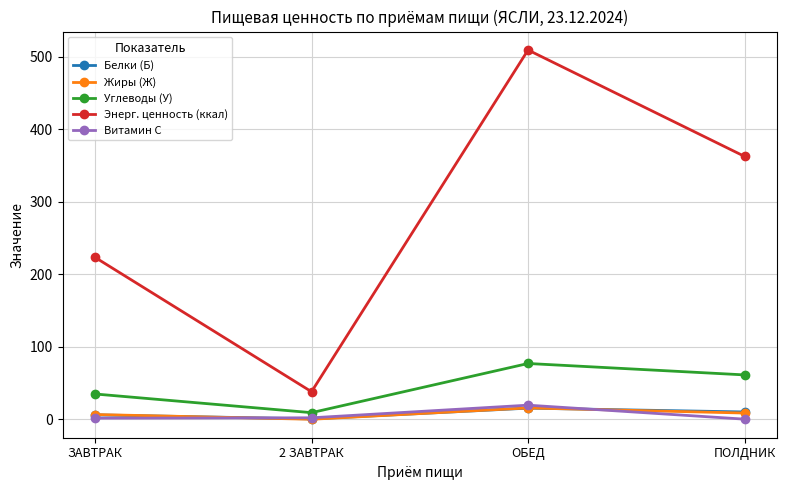

Rank the categories by Углеводы (У) value from lowest to highest.

2 ЗАВТРАК, ЗАВТРАК, ПОЛДНИК, ОБЕД